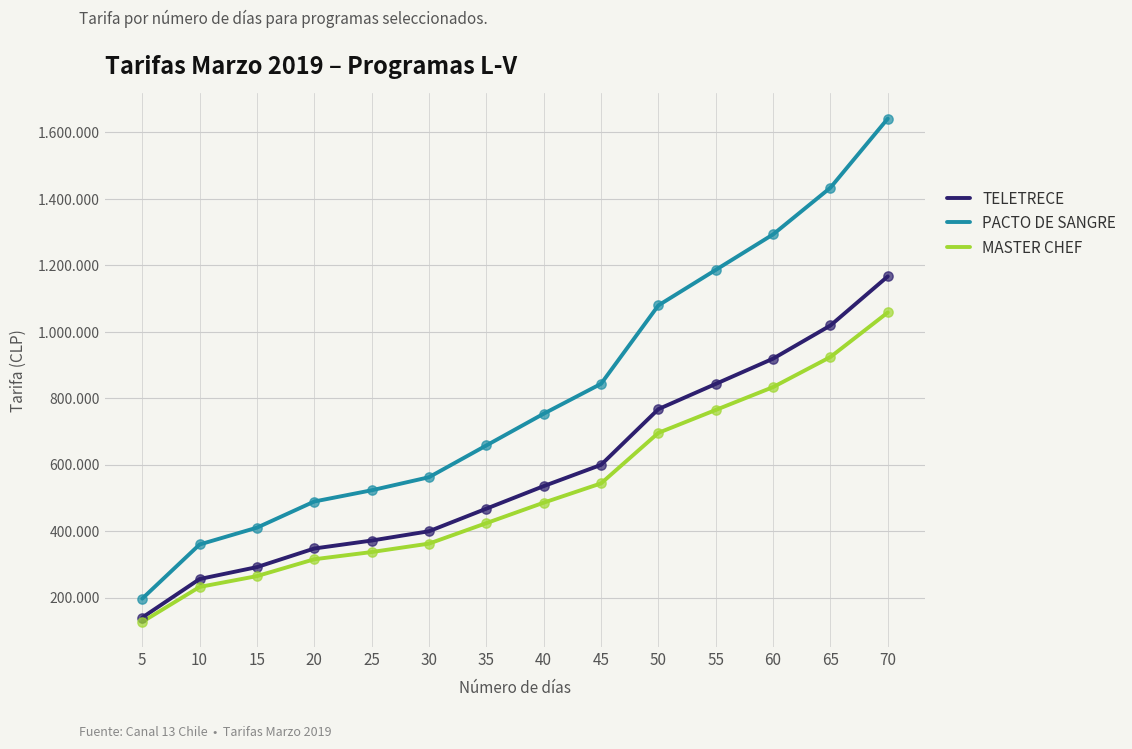

At which category is the sum across all series the highest?

70